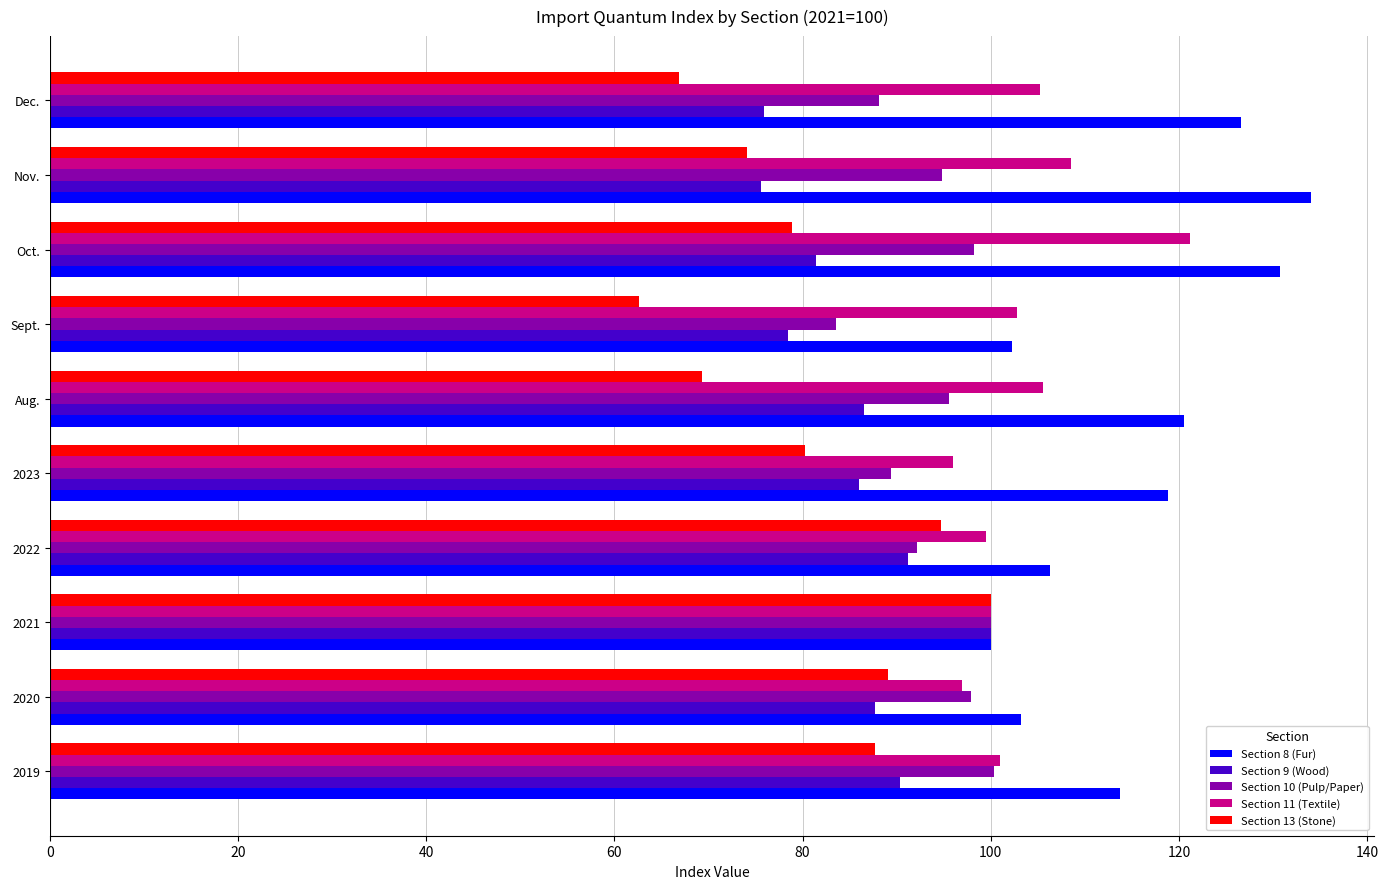

At Dec., list the series in order from largest to smallest.

Section 8 (Fur), Section 11 (Textile), Section 10 (Pulp/Paper), Section 9 (Wood), Section 13 (Stone)